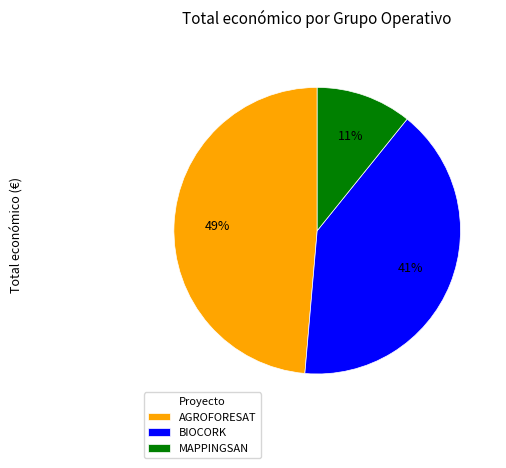

Does AGROFORESAT represent more than half of the total?

No